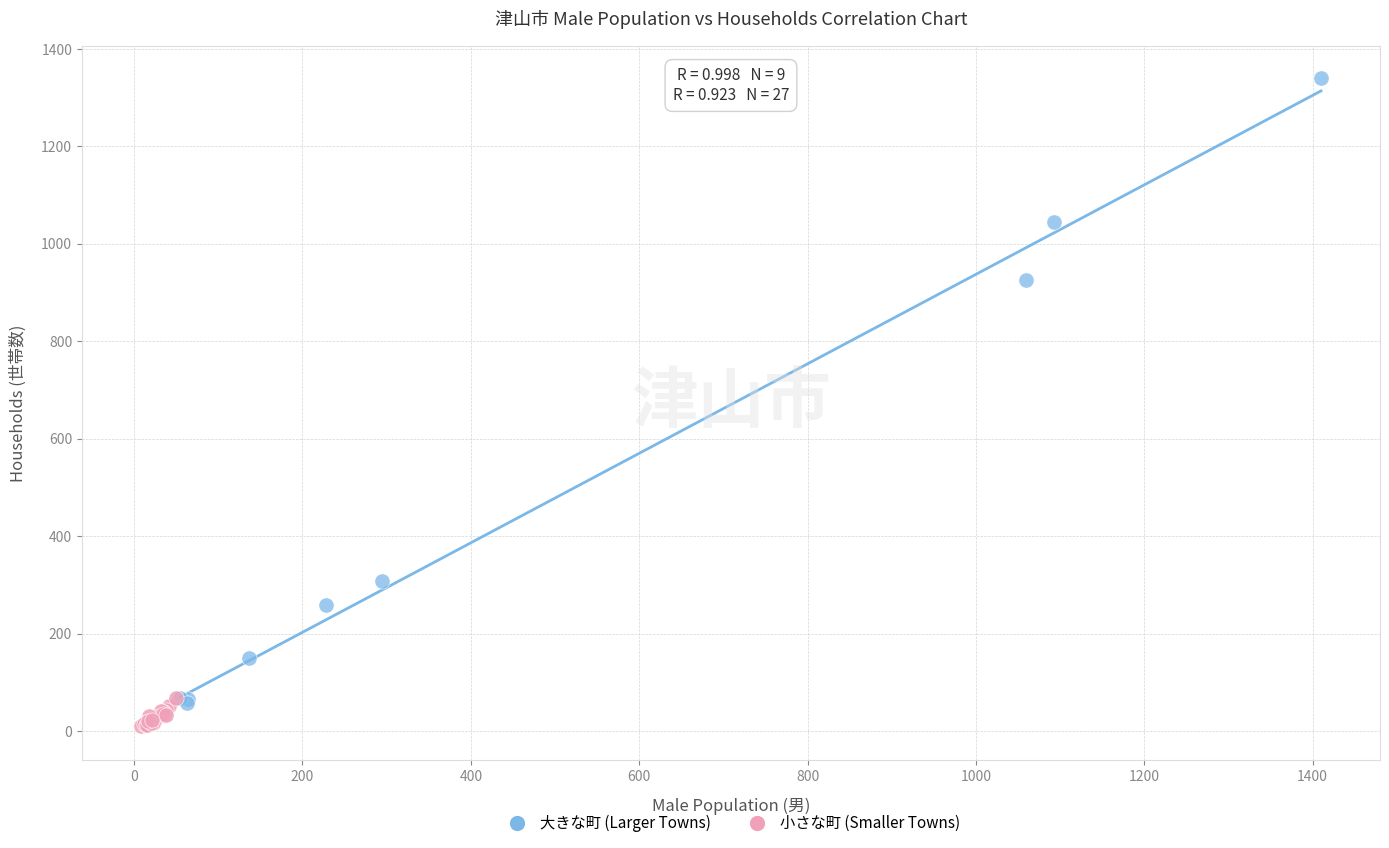

Which series contains the highest Y value?

大きな町 (Larger Towns)